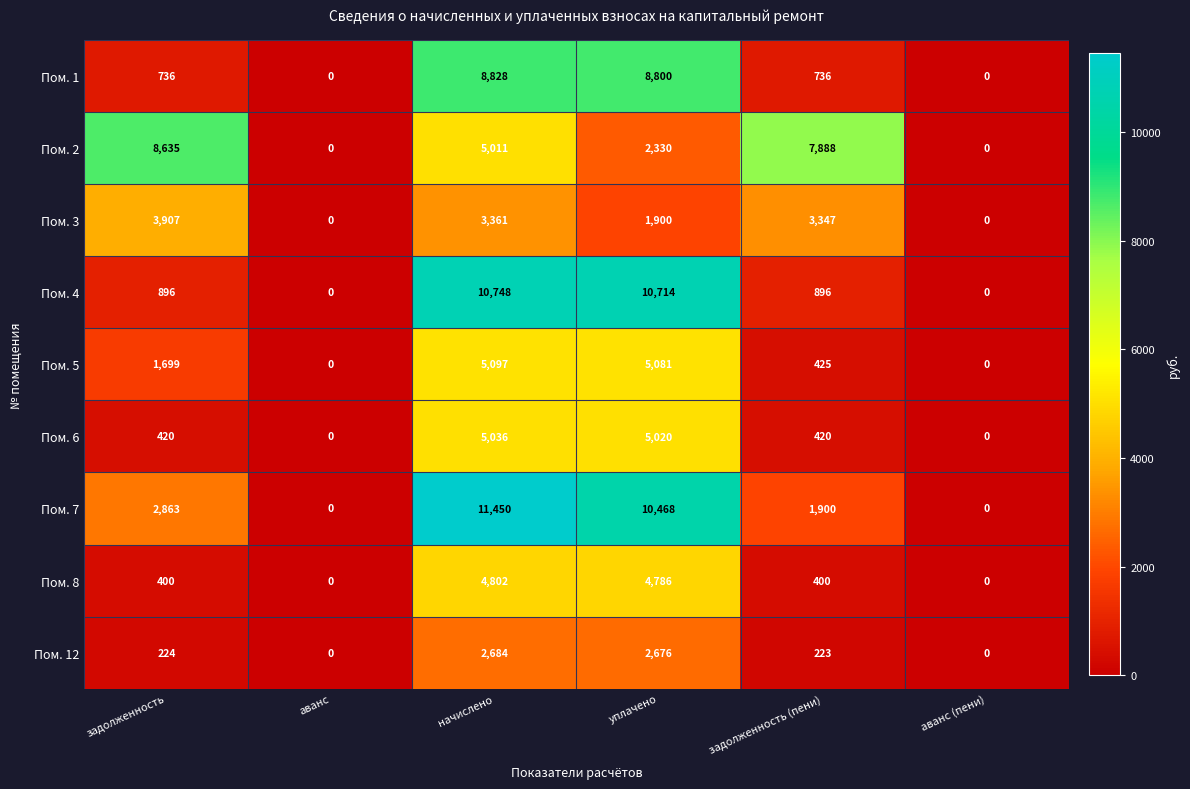

What is the difference between the Пом. 12 values at начислено and задолженность (пени)?

2461